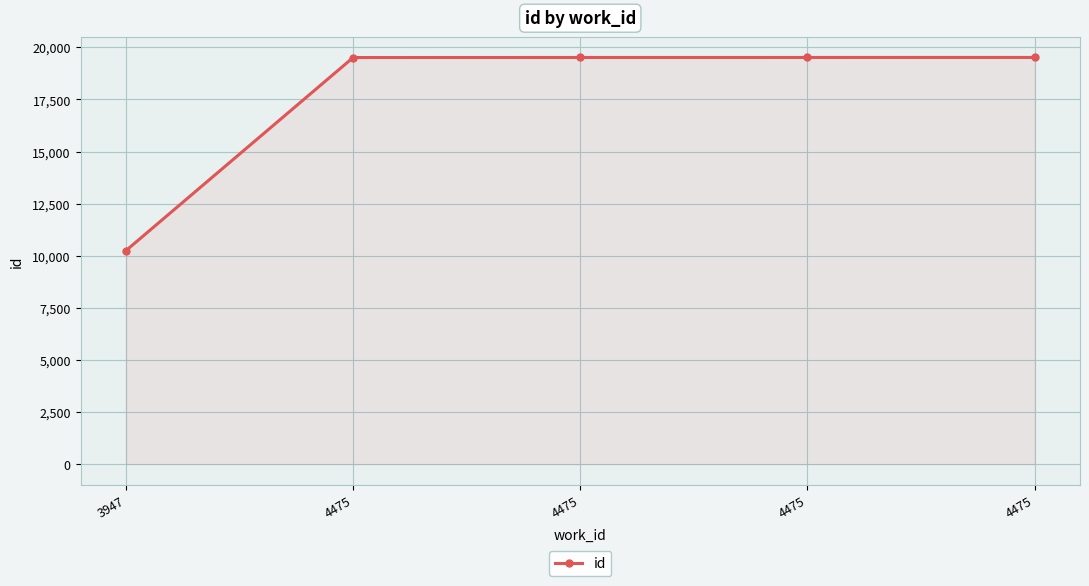

Reading left to right, list all the values displayed in this chart.

3947=10247	4475=19508	4475=19511	4475=19512	4475=19513